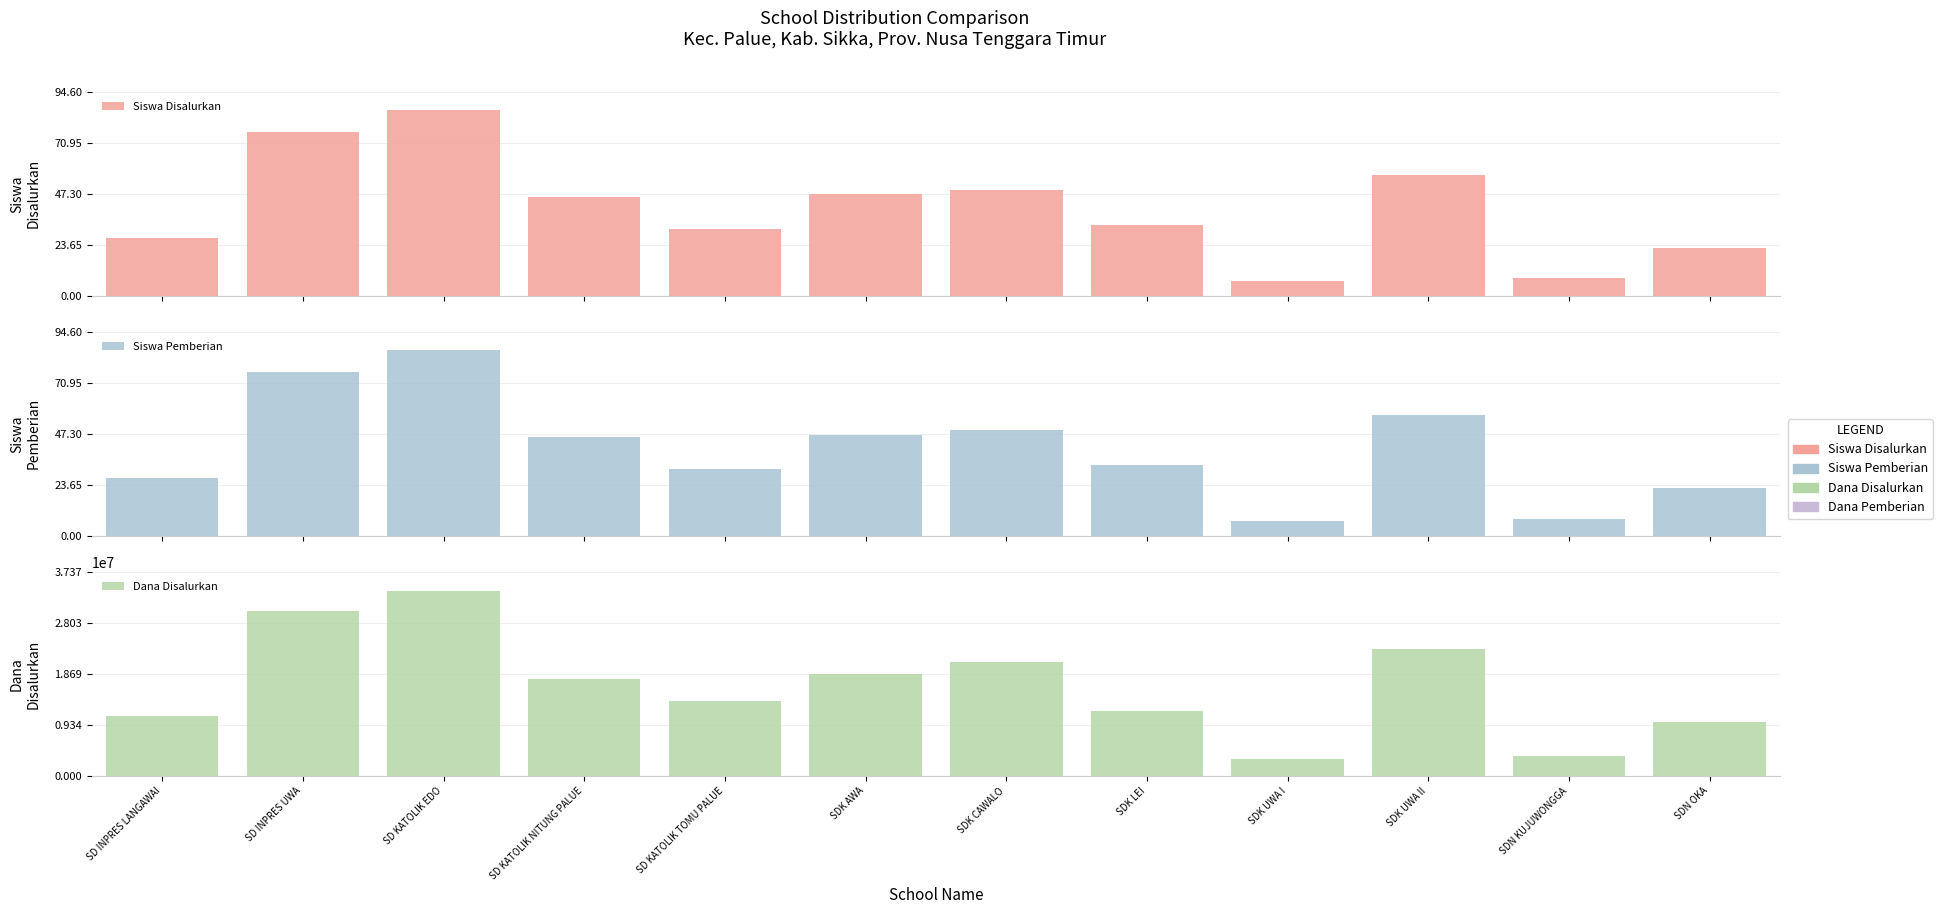

What is the value of the Dana Disalurkan bar at the 12th from the left?

9900000